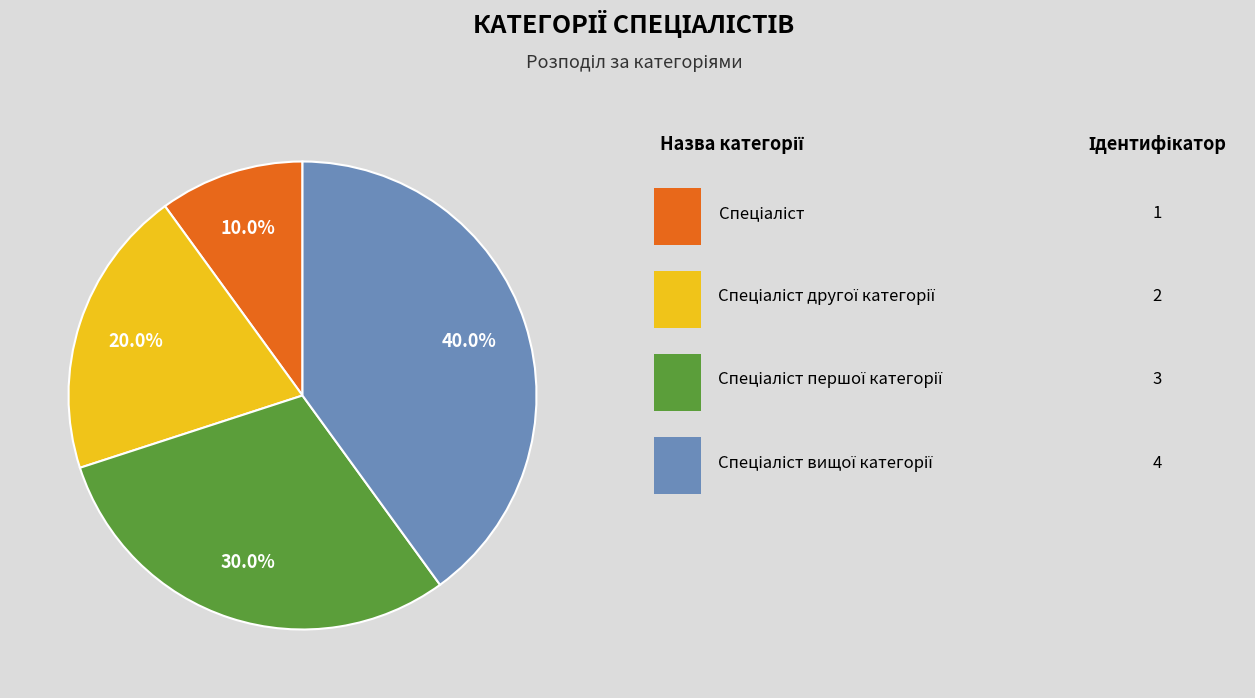

Does any single category account for the majority?

No